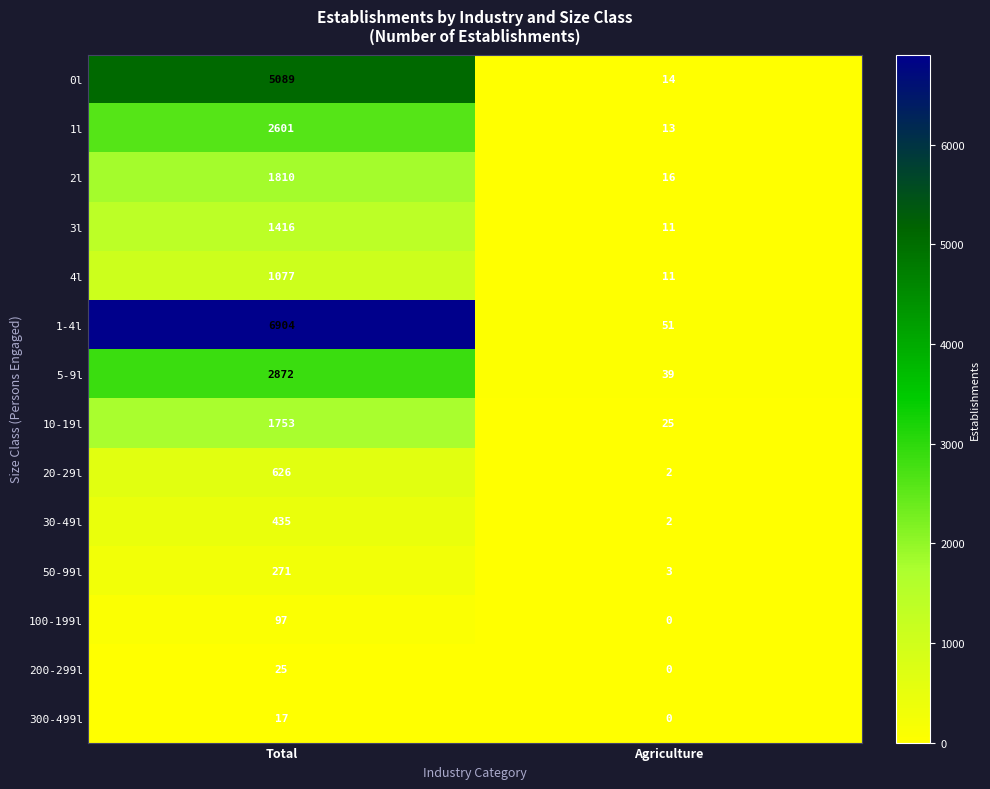

At which label is 5-9l closest to 1455?

Agriculture